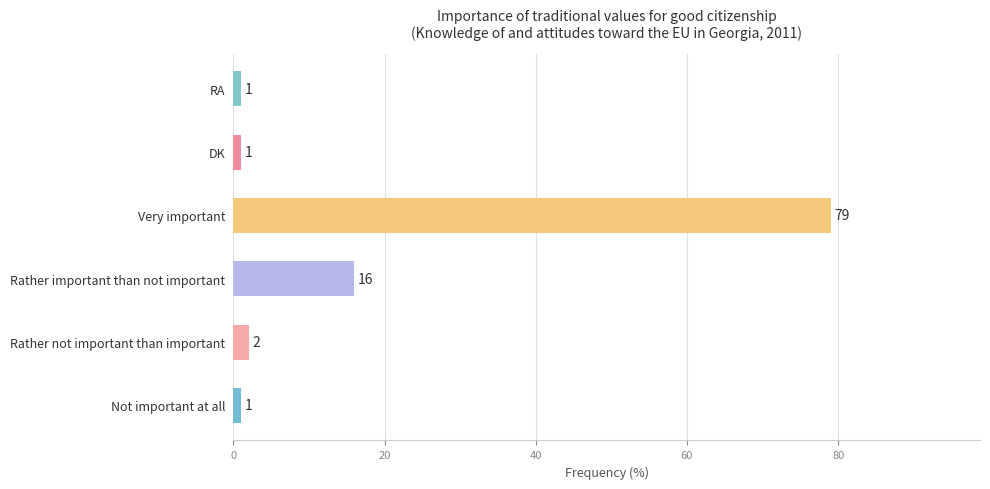

At which label is the value closest to 40?

Rather important than not important